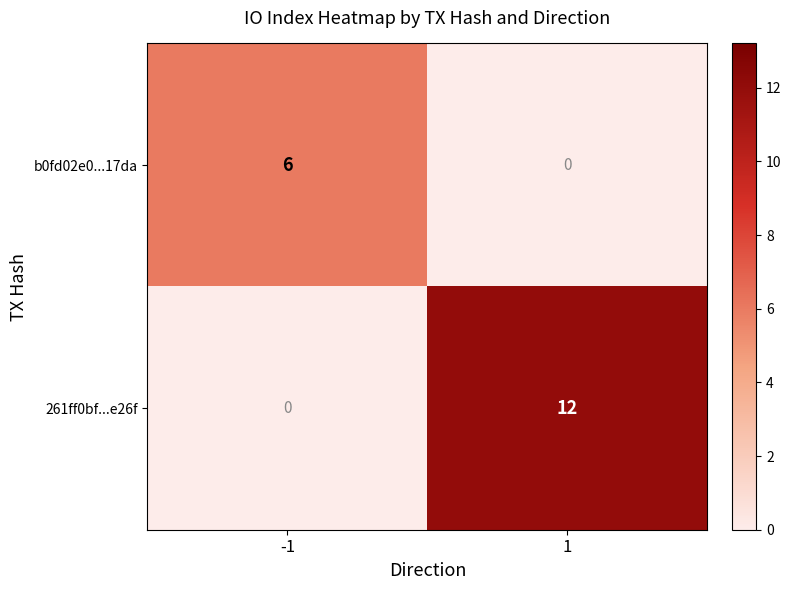

The b0fd02e0...17da series shows 2 at -1. True or false?

False